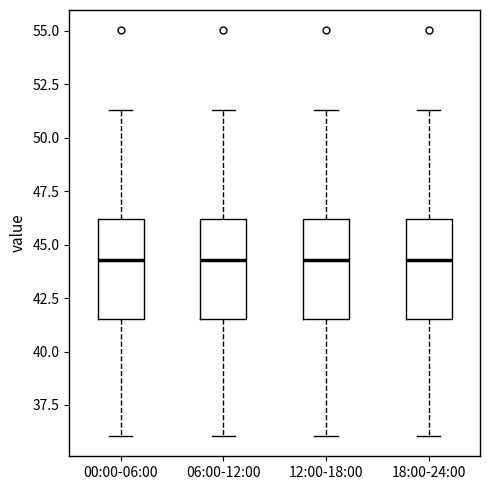

Reading left to right, read every box against the y-axis: the position of its median line, the range the box covers, and the ends of its whiskers. The values are not printed on the chart, so give them approximately, as read against the axis.

00:00-06:00: median 44.5, box 41.5 to 46.0, whiskers 36.0 to 51.5
06:00-12:00: median 44.5, box 41.5 to 46.0, whiskers 36.0 to 51.5
12:00-18:00: median 44.5, box 41.5 to 46.0, whiskers 36.0 to 51.5
18:00-24:00: median 44.5, box 41.5 to 46.0, whiskers 36.0 to 51.5